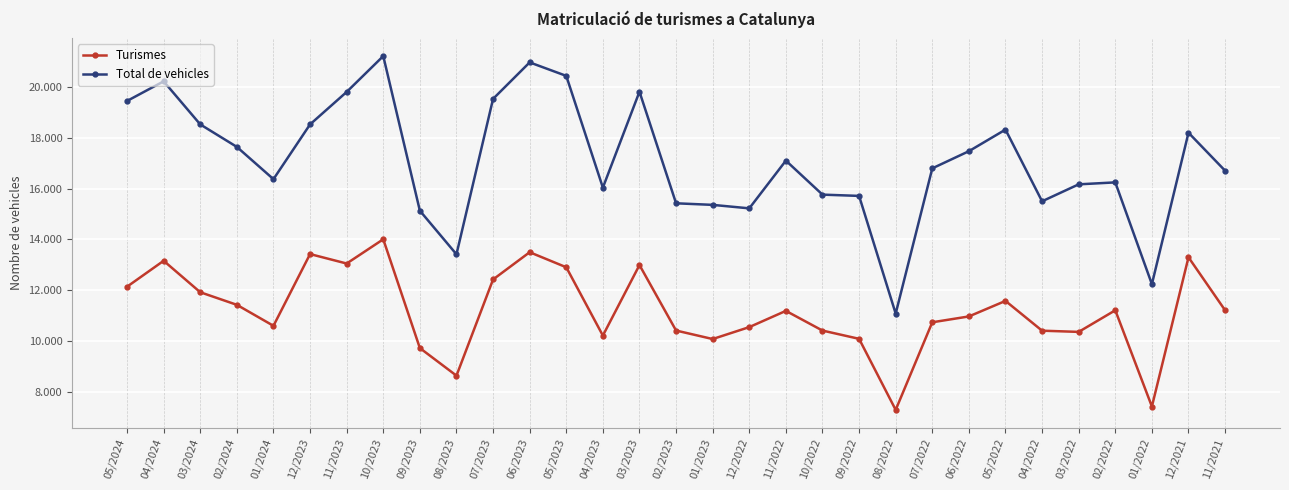

What is the maximum value for Total de vehicles?

21211